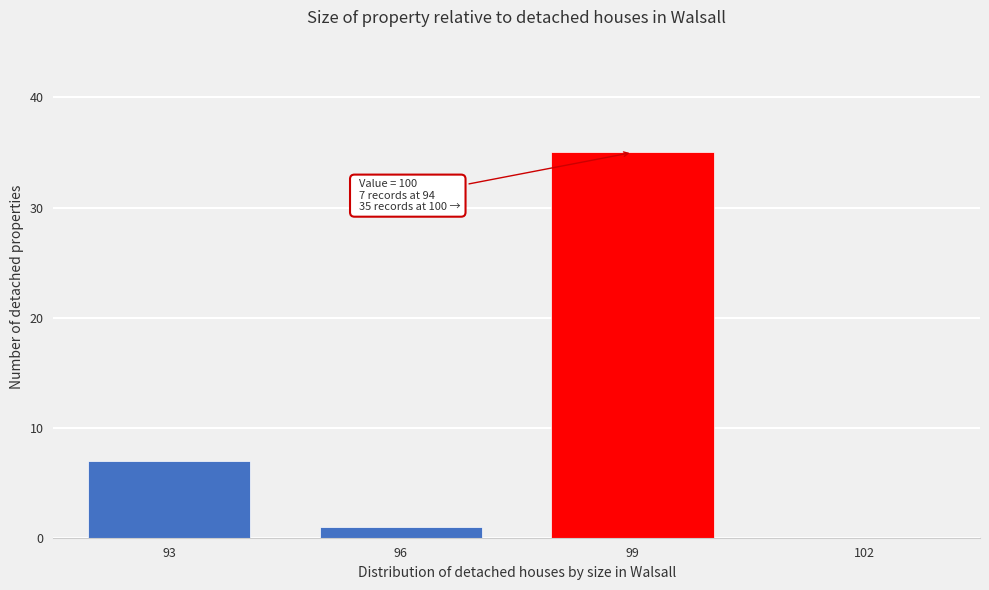

Reading left to right, what are all the values shown in this chart?

93=7	96=1	99=35	102=0